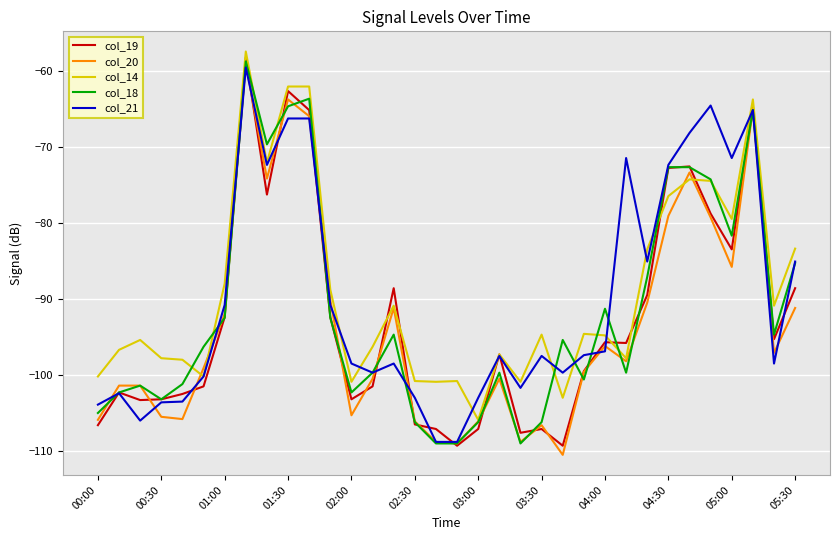

How many lines are shown in the chart?

5